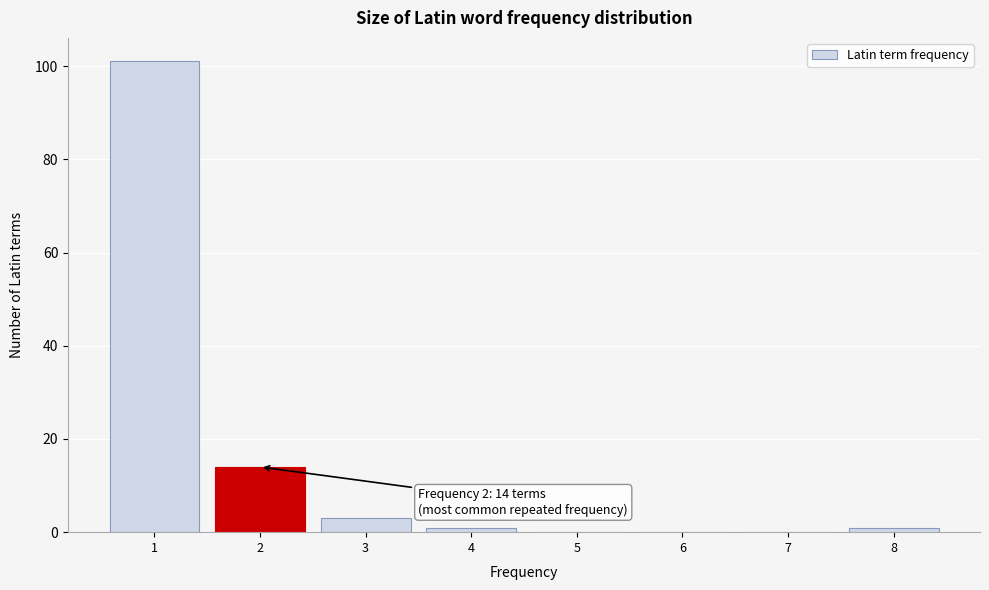

Reading left to right, list all the values displayed in this chart.

1=101	2=14	3=3	4=1	5=0	6=0	7=0	8=1